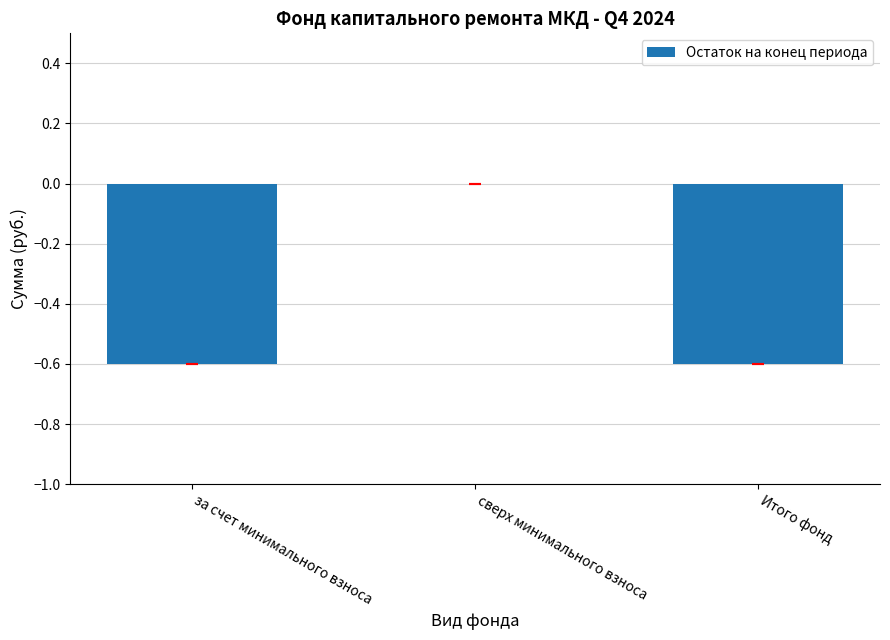

What is the change in value from сверх минимального взноса to Итого фонд?

-0.6